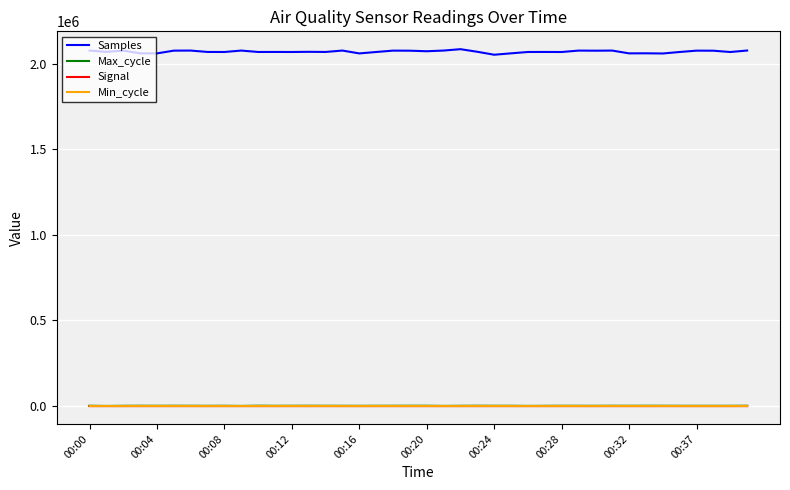

Which series has the widest spread of values?

Samples